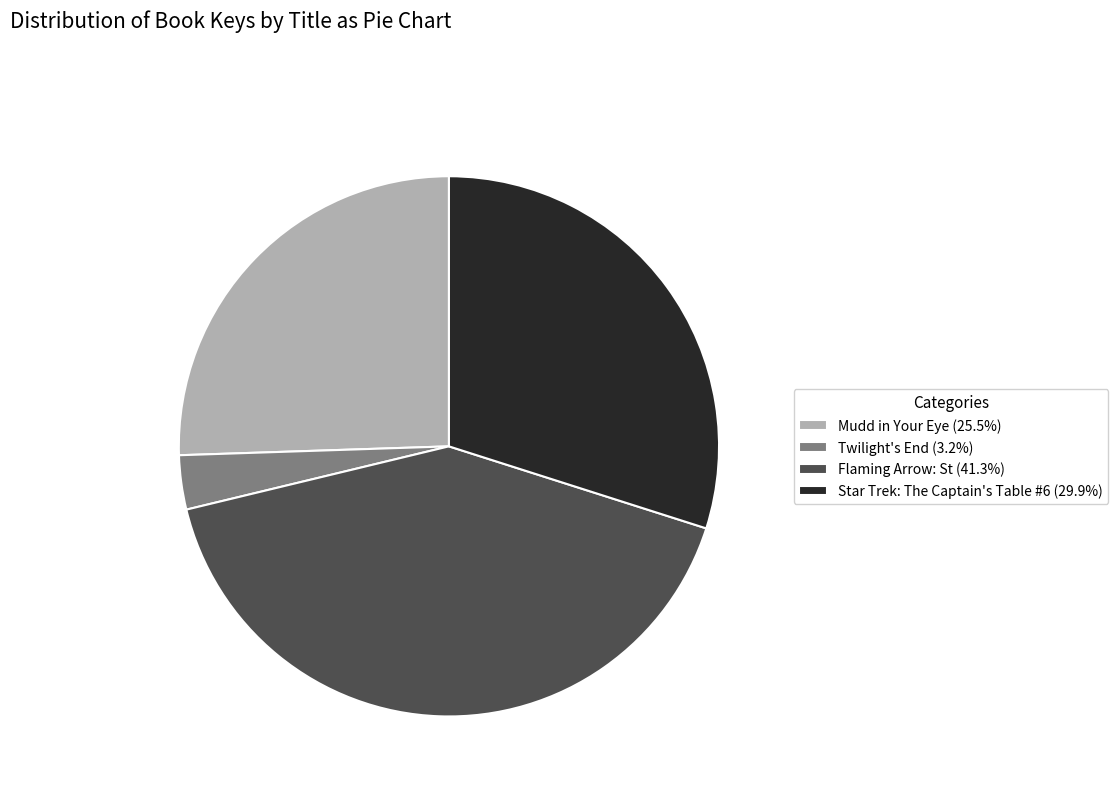

Is Flaming Arrow: St (41.3%) the majority of the pie?

No